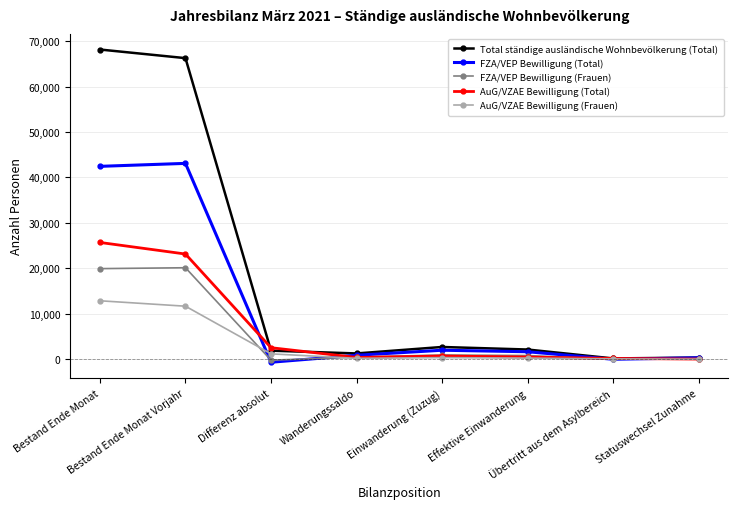

Does the chart display data point markers on the line(s)?

Yes